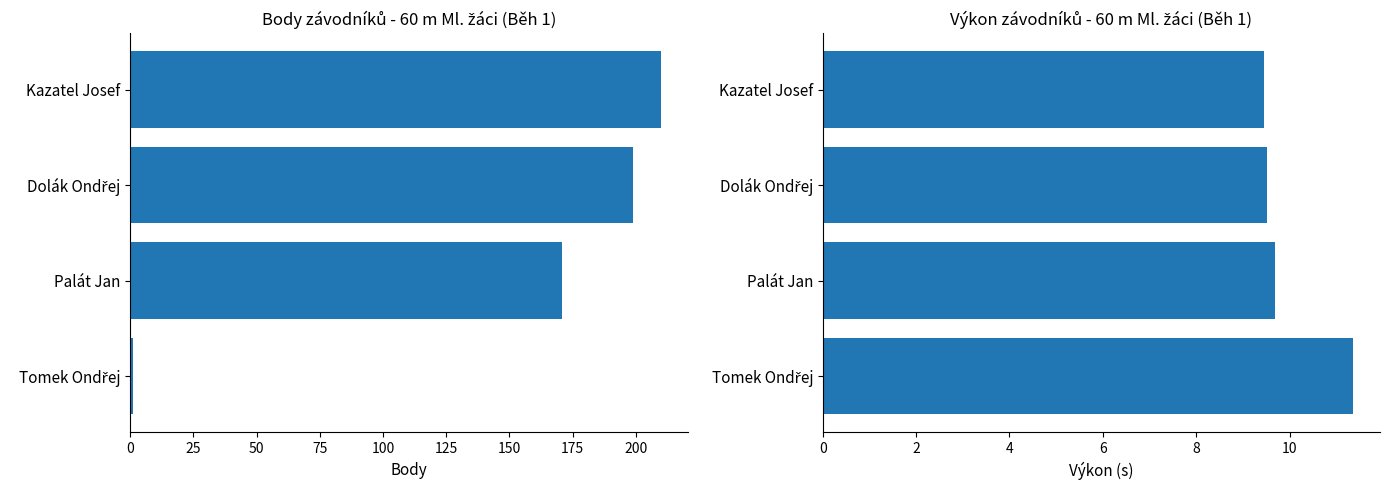

Which series has the largest range (max minus min)?

Body